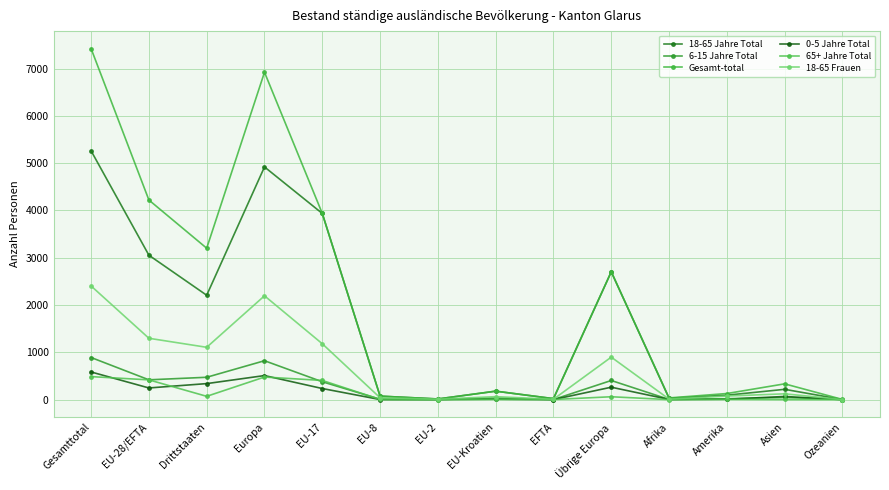

Which series changed the most between EU-17 and EU-8?

18-65 Jahre Total